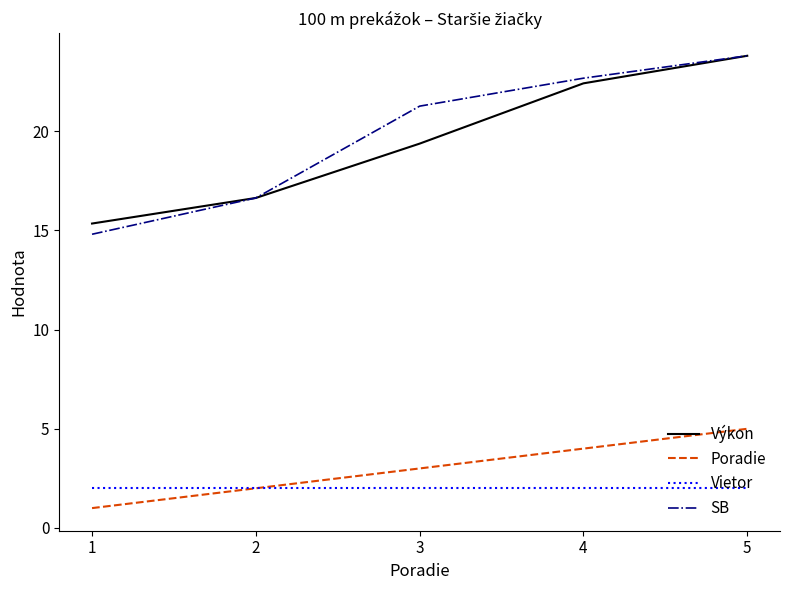

How many lines are shown in the chart?

4